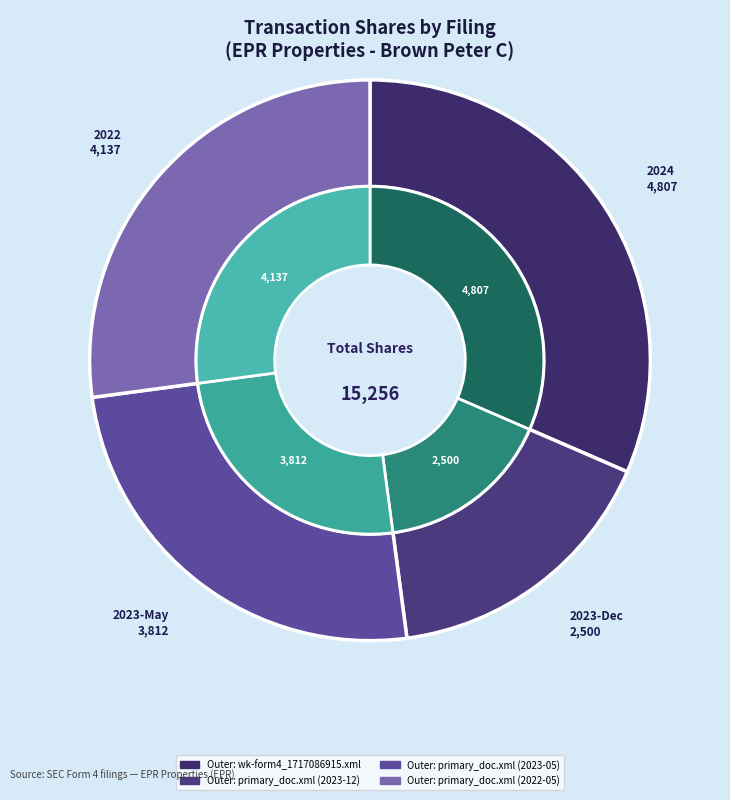

To the nearest percent, what is the average slice percentage?

25%